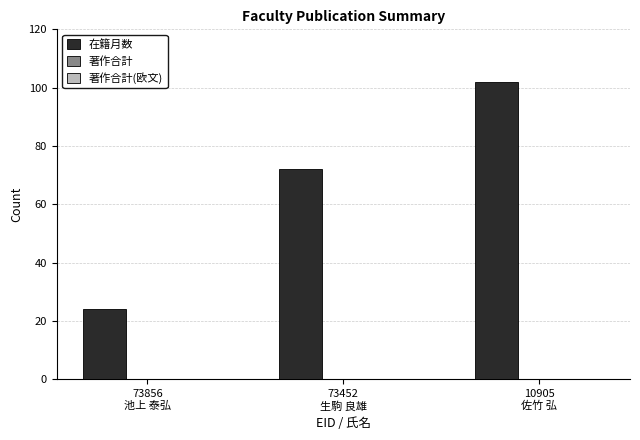

What is the maximum value shown in the chart?

102